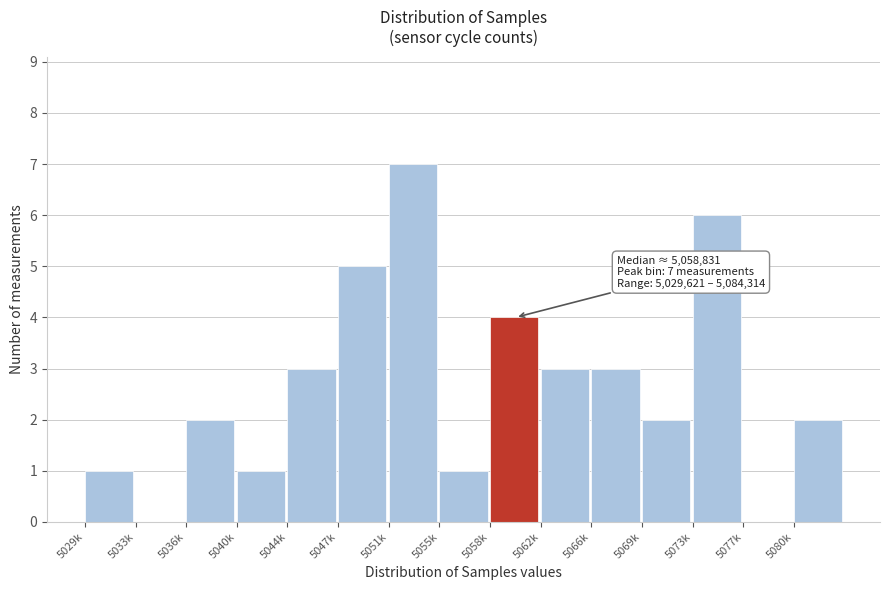

Reading left to right, list all the values displayed in this chart.

5029k=1	5033k=0	5036k=2	5040k=1	5044k=3	5047k=5	5051k=7	5055k=1	5058k=4	5062k=3	5066k=3	5069k=2	5073k=6	5077k=0	5080k=2